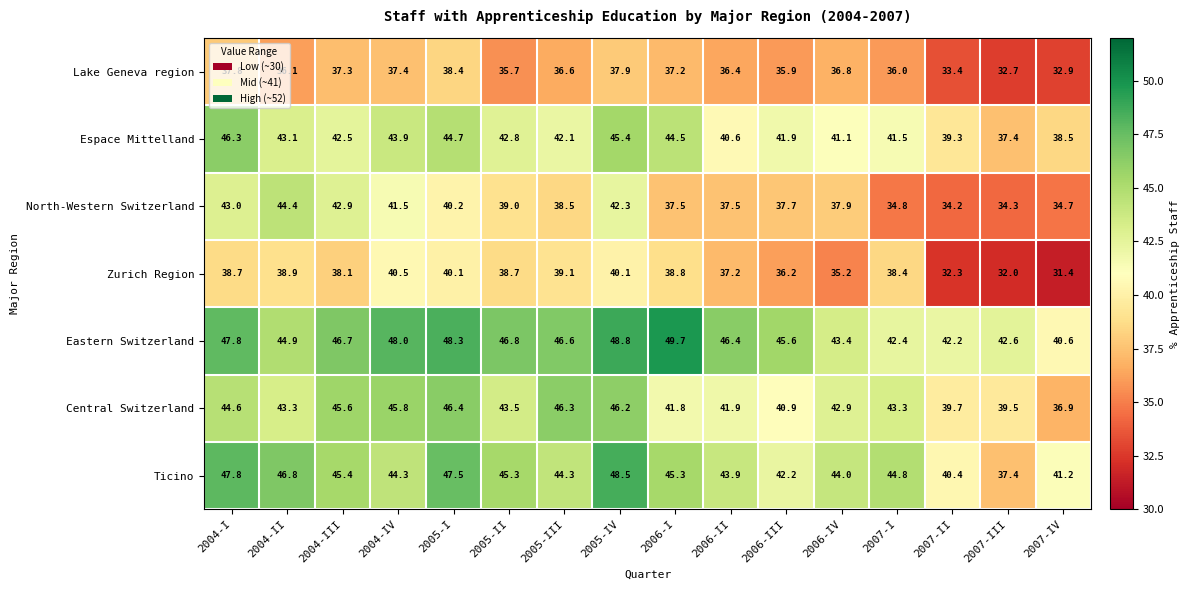

What is the average value of the Ticino series?

44.3